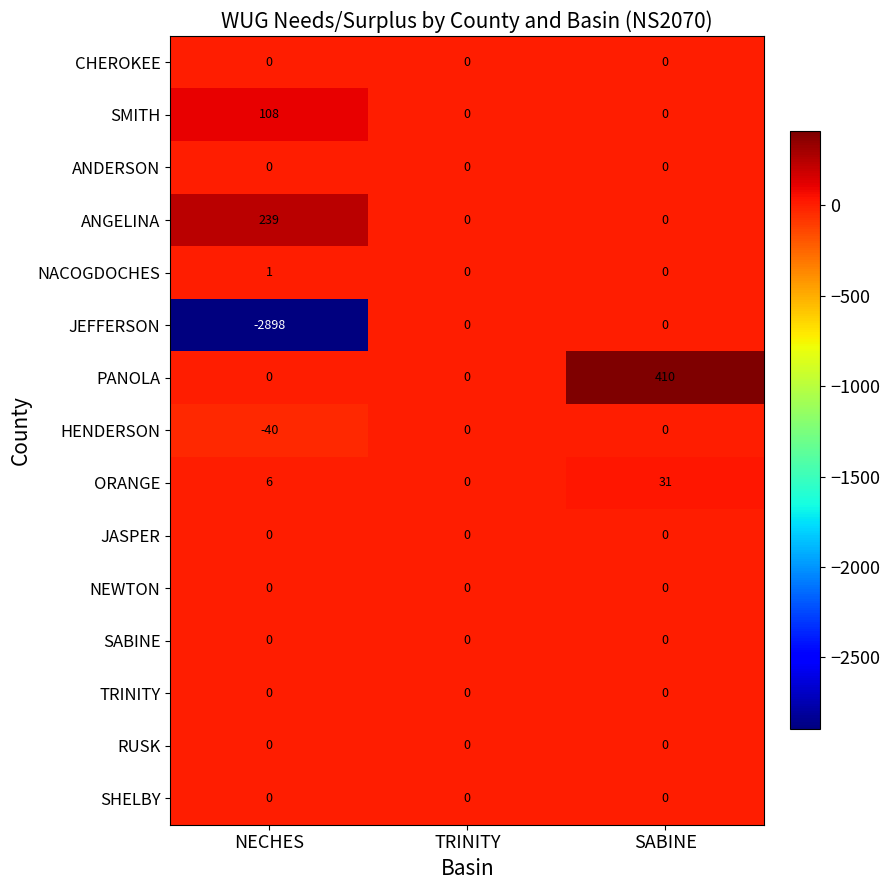

Which category has the lowest value across all series?

NECHES